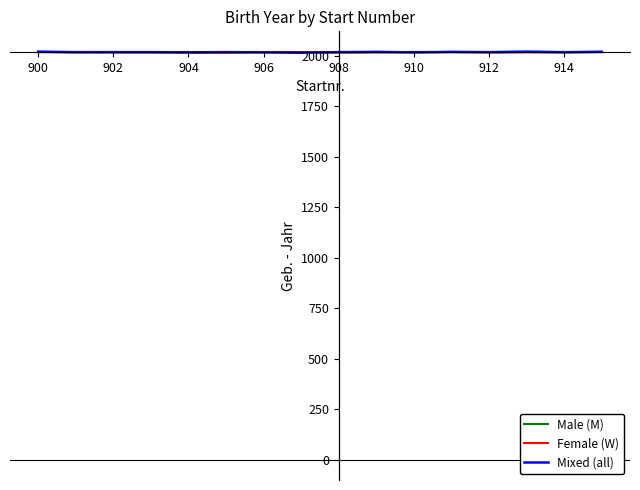

List the series in order of their overall mean, lowest first.

Female (W), Mixed (all), Male (M)